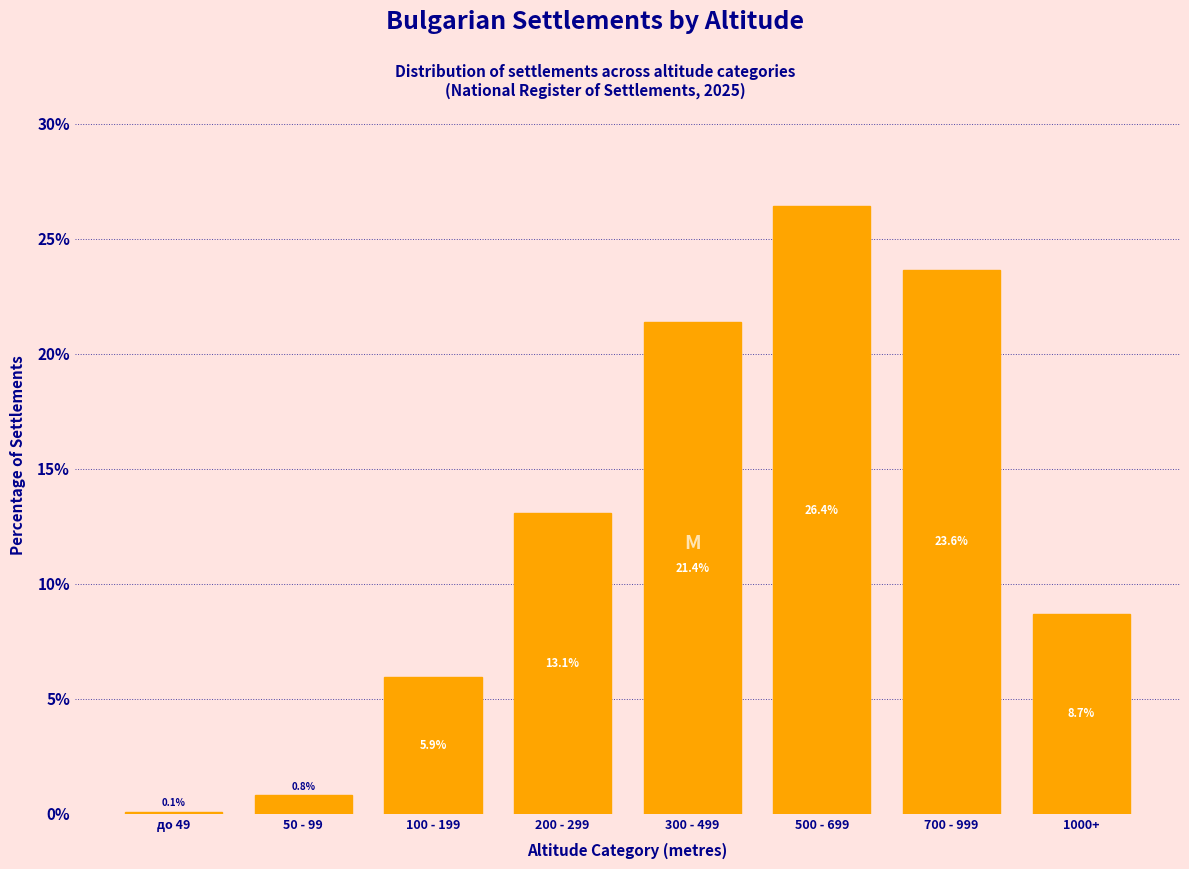

Reading right to left, extract all data points from this chart.

8.7	23.6	26.4	21.4	13.1	5.9	0.8	0.1